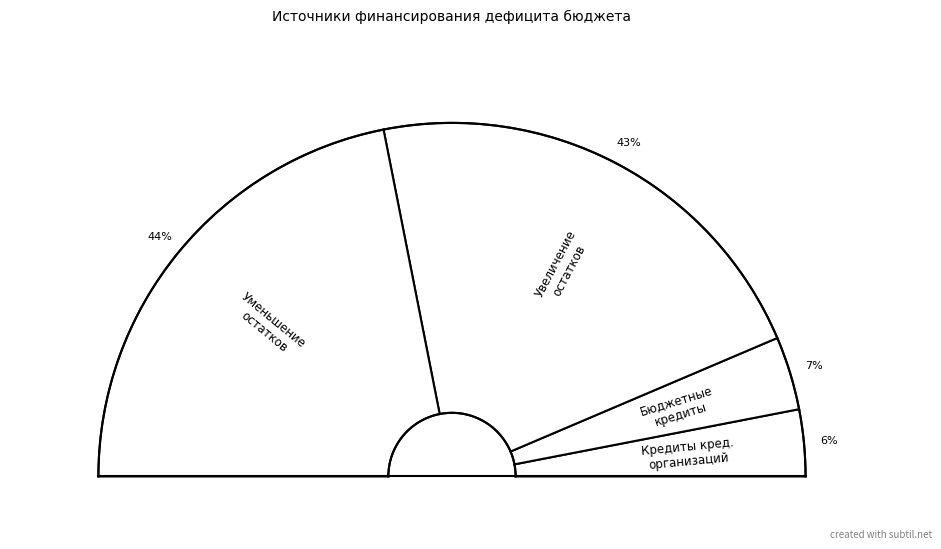

What is the largest slice in the pie chart?

Уменьшение остатков средств